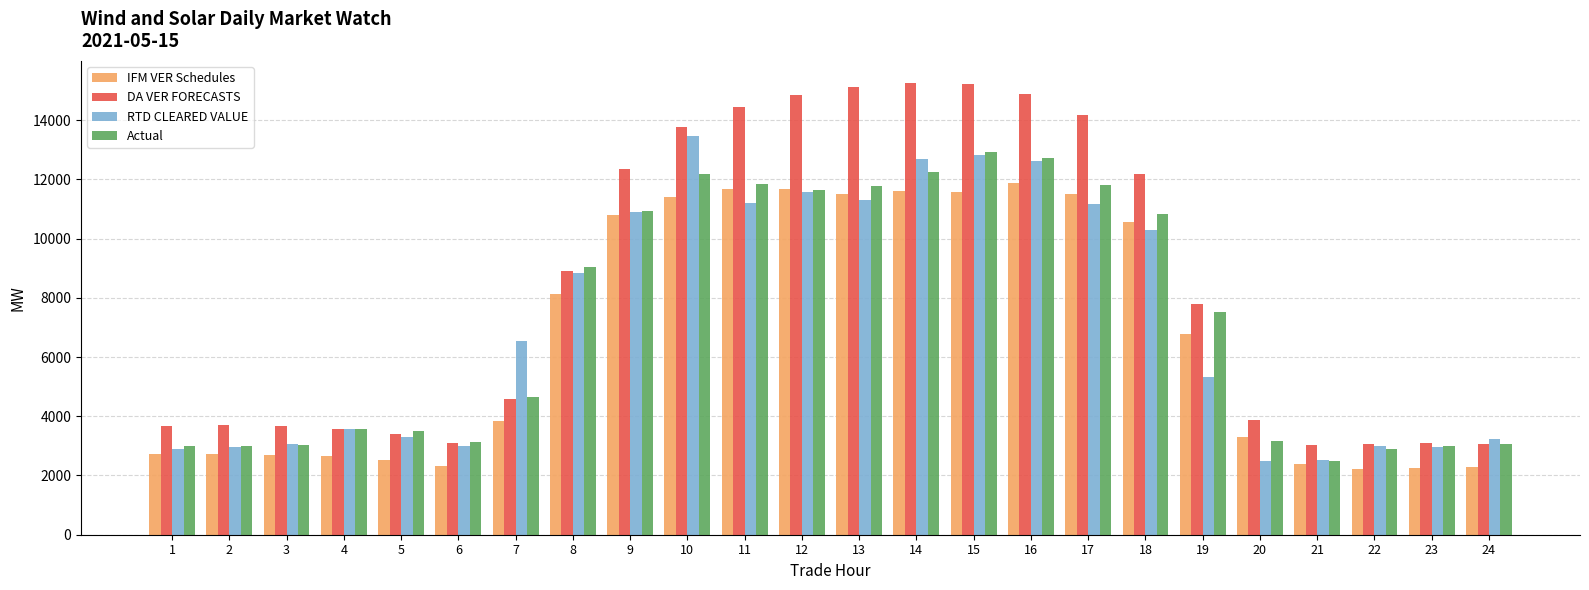

What is the smallest value displayed?

2212.2